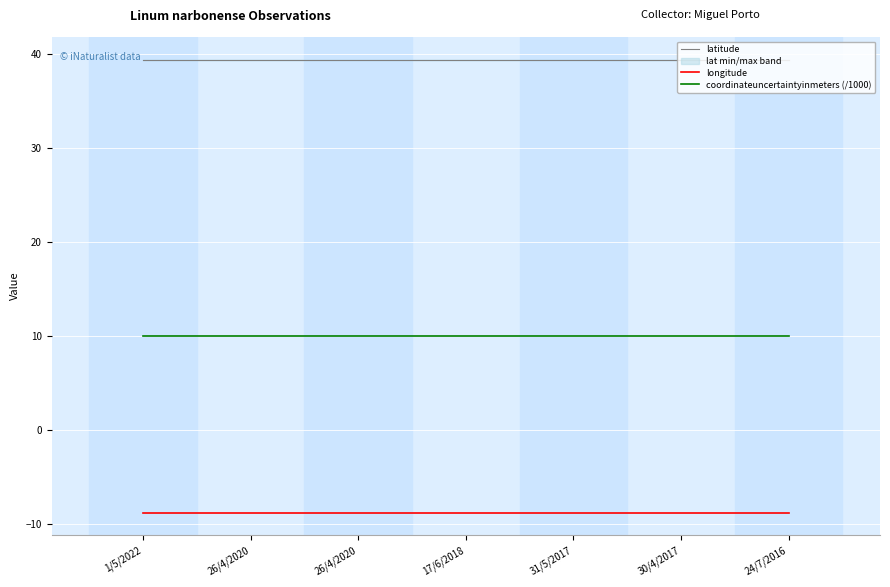

What is the label of the 4th point from the right?

17/6/2018